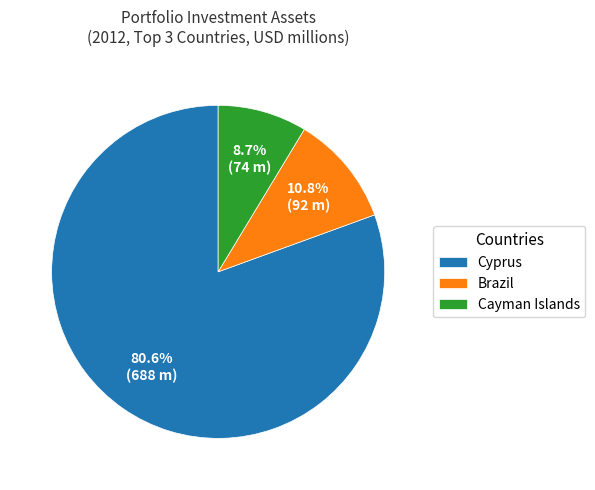

Rank the categories by value from lowest to highest.

Cayman Islands, Brazil, Cyprus